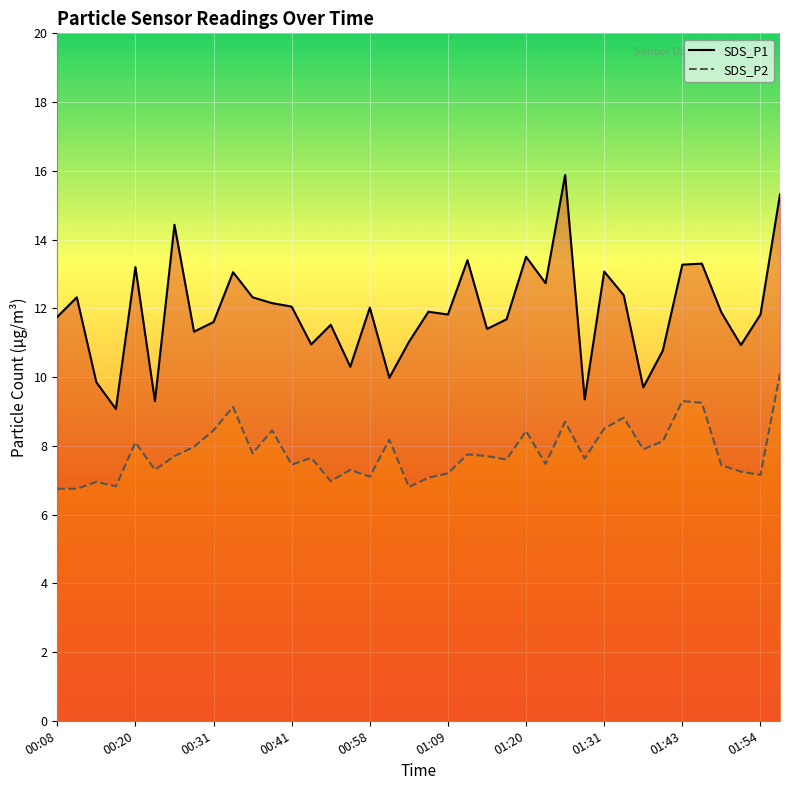

Which has a higher value, 01:15 or 00:31?

00:31